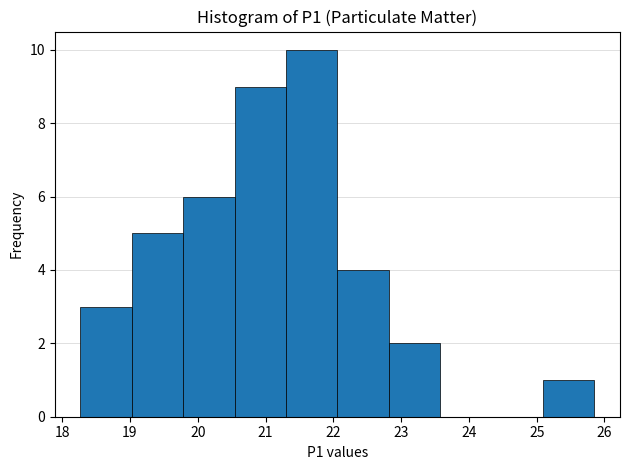

Reading left to right, transcribe this chart: for each bar, give the range it covers on the x-axis and its height. Neither the bar edges nor the heights are printed on the chart, so give them approximately, as read against the axes.

18.3 to 19.0: 3
19.0 to 19.8: 5
19.8 to 20.5: 6
20.5 to 21.3: 9
21.3 to 22.1: 10
22.1 to 22.8: 4
22.8 to 23.6: 2
23.6 to 24.3: 0
24.3 to 25.1: 0
25.1 to 25.9: 1